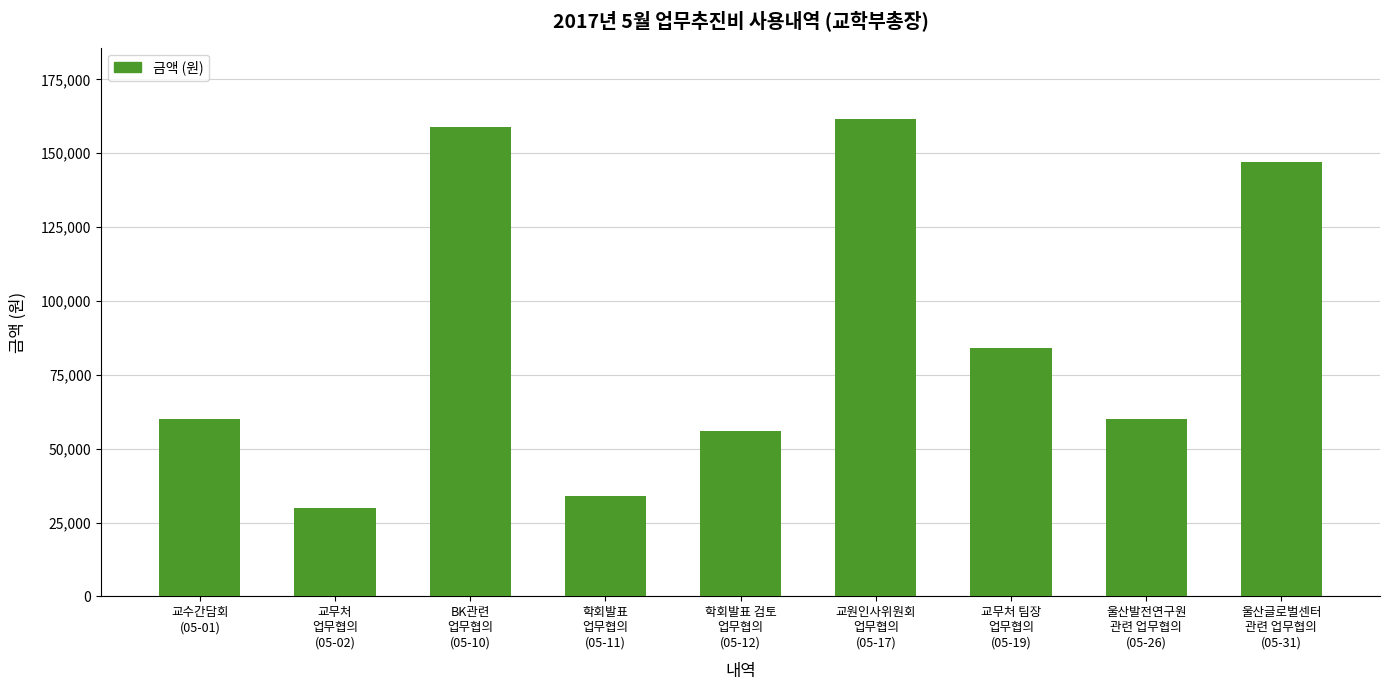

What is the sum of all values?

791500